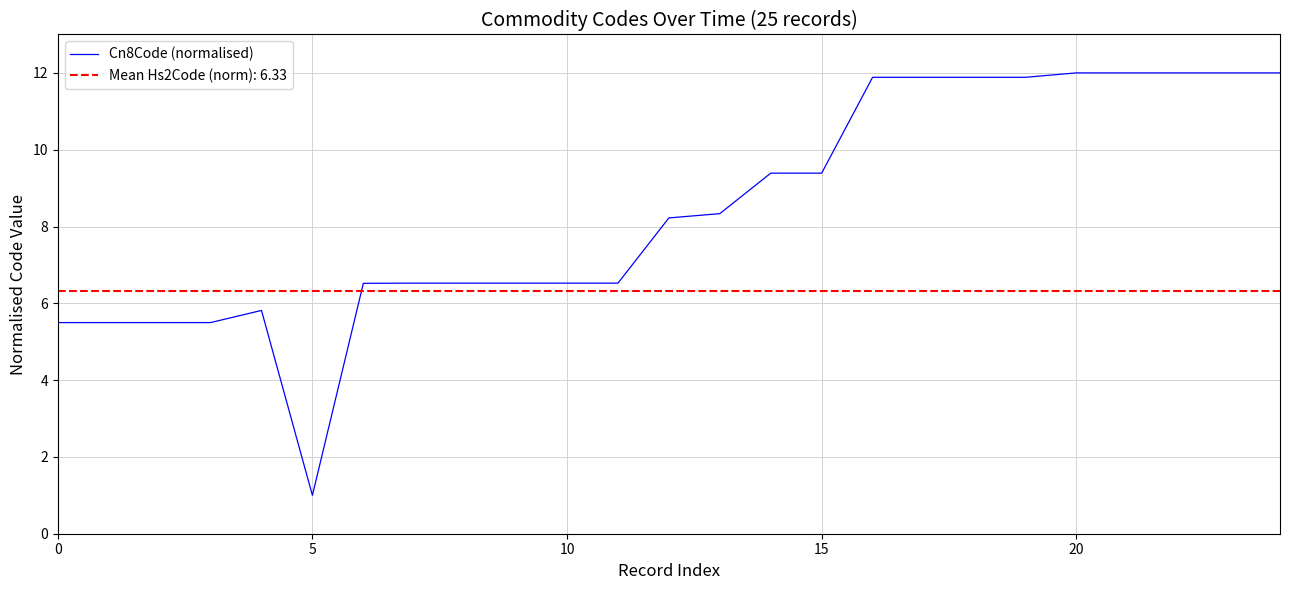

At which label does Cn8Code (normalised) reach its minimum?

5